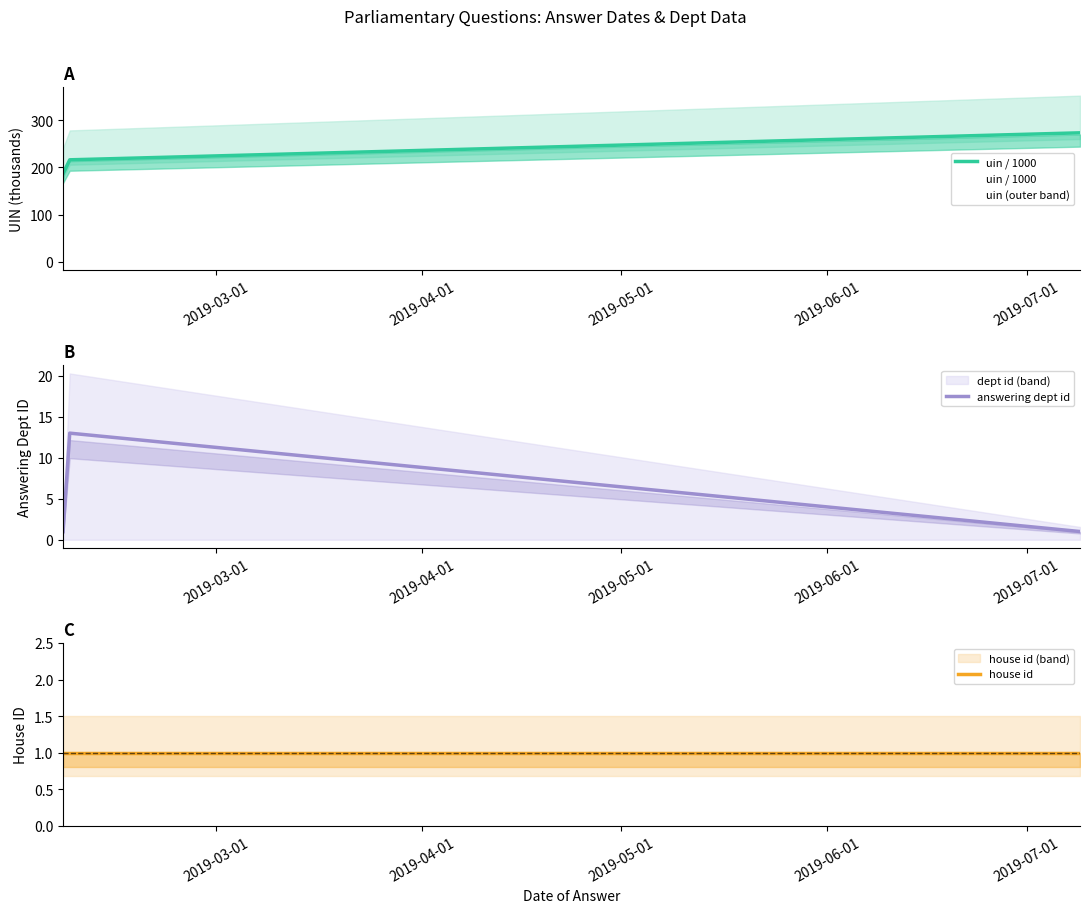

Which series has the widest spread of values?

uin / 1000